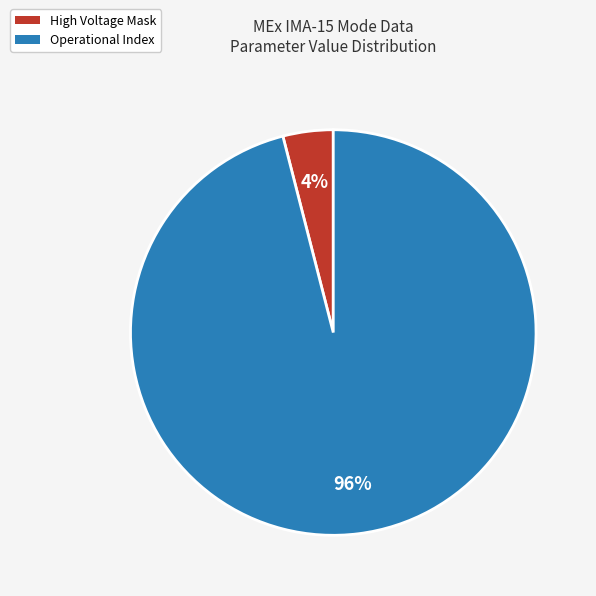

To the nearest percent, what is the difference between the largest and smallest slice percentages?

92%